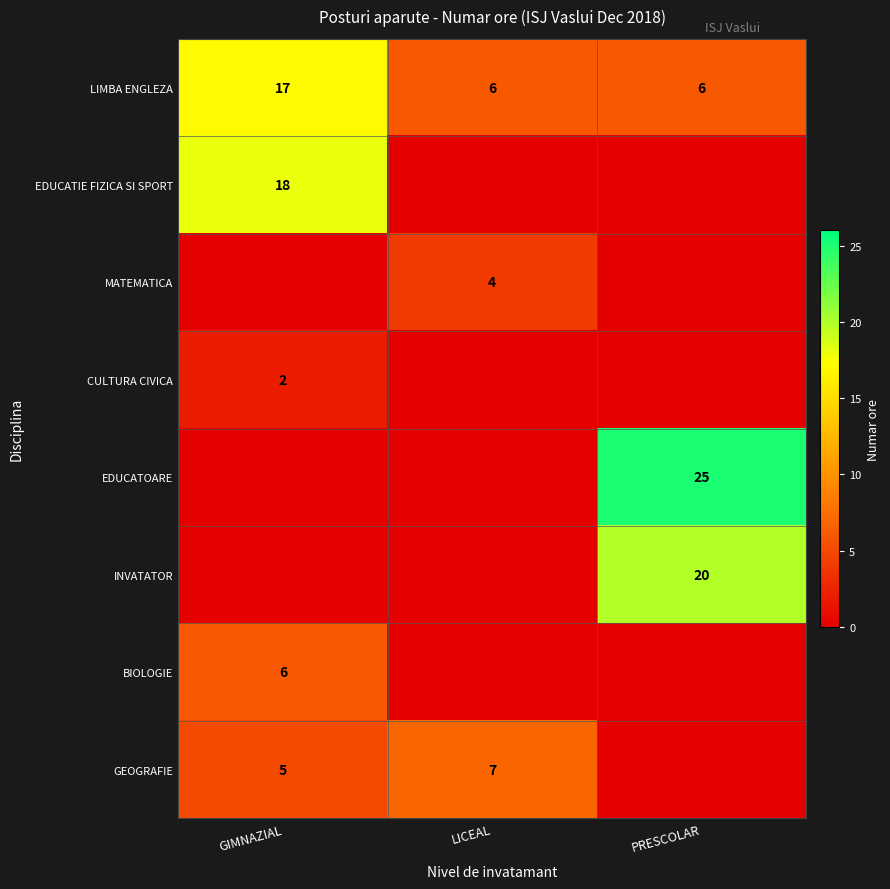

The MATEMATICA series shows 4 at LICEAL. True or false?

True